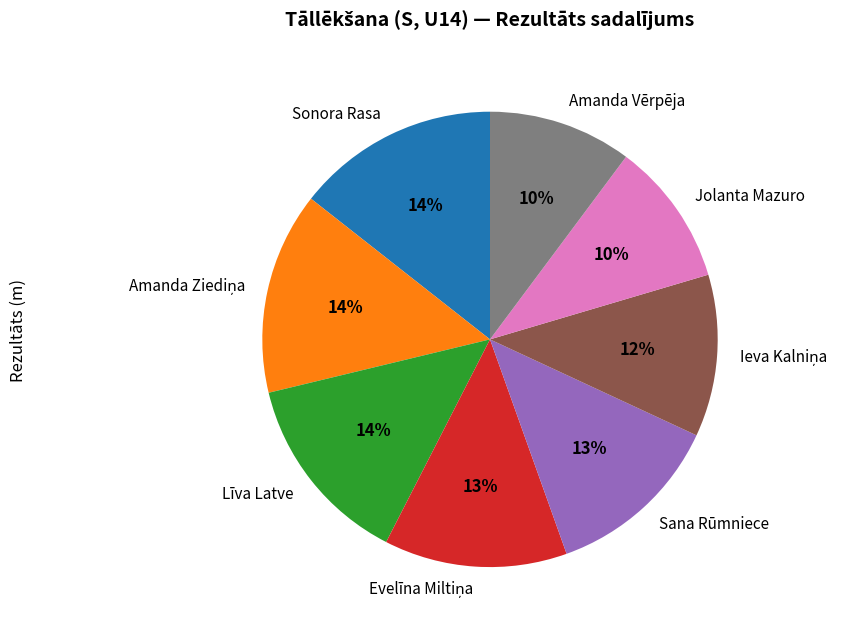

To the nearest percent, what is the average slice percentage?

12%